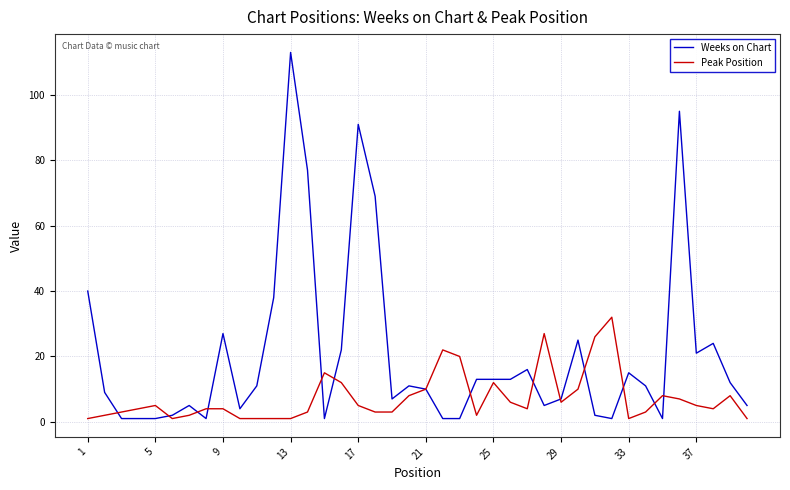

Which series has the largest range (max minus min)?

Weeks on Chart